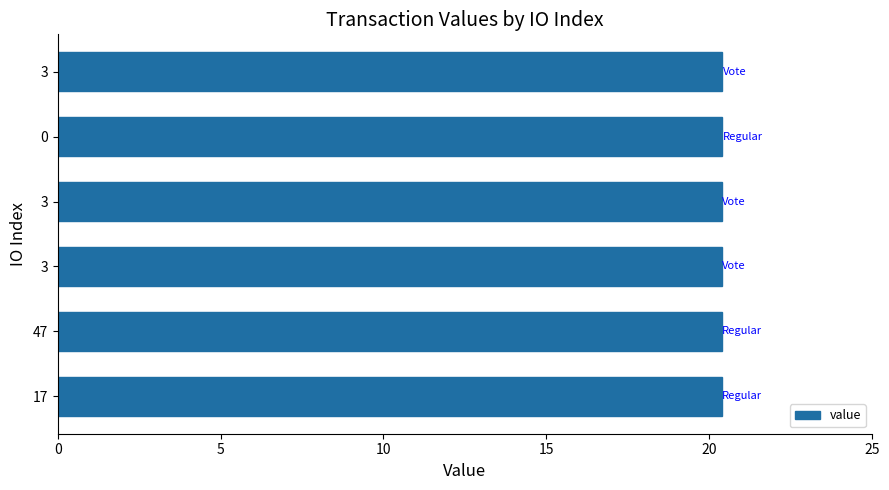

What is the maximum value shown in the chart?

20.4